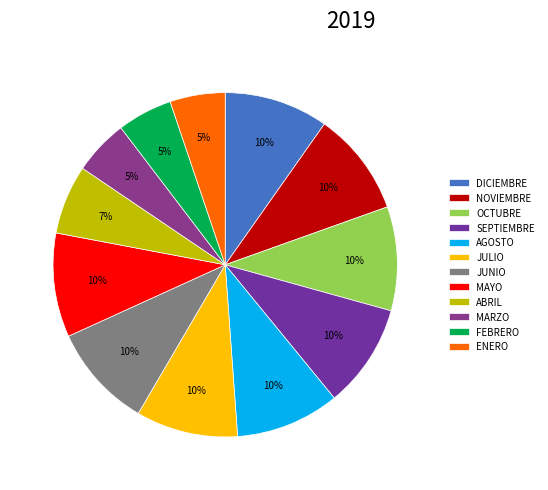

How many segments does this pie chart have?

12